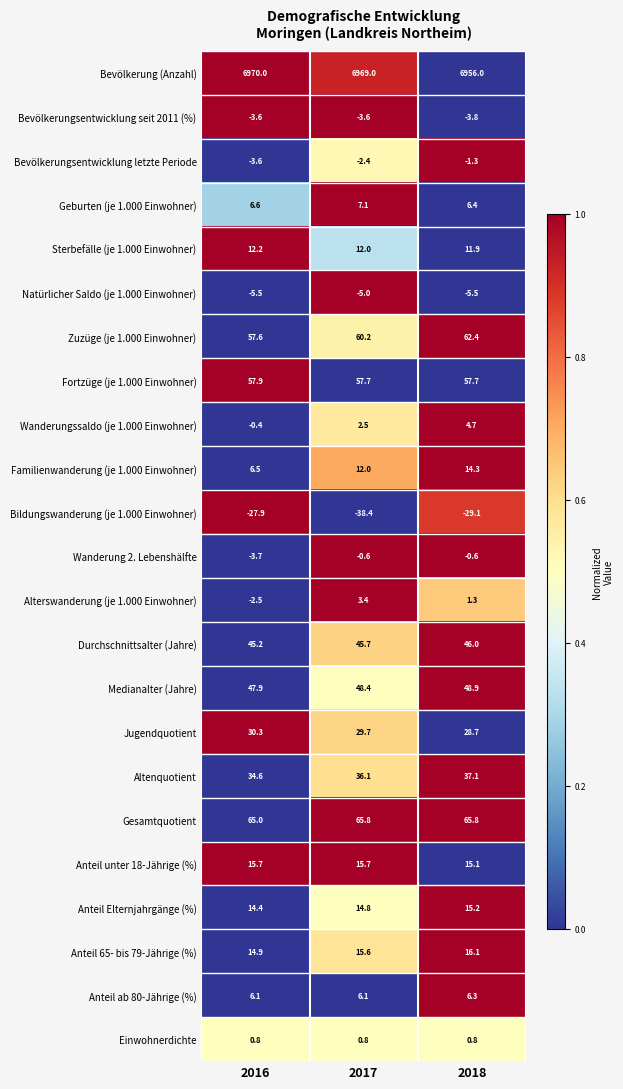

What is the maximum value shown in the chart?

6970.0